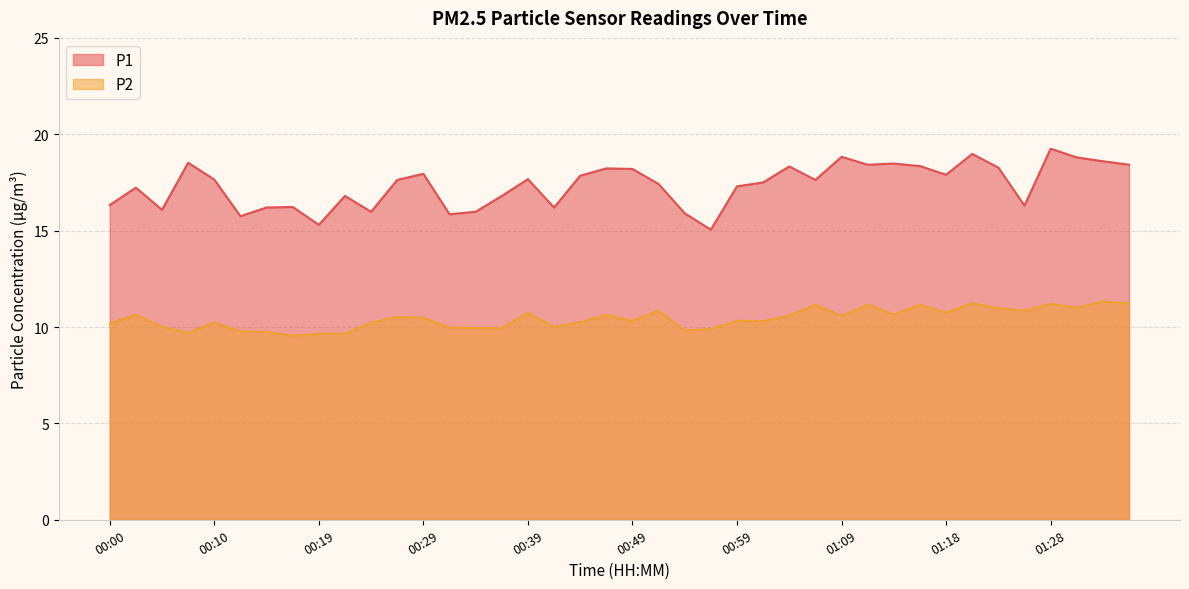

Rank the series at 00:02 from highest to lowest value.

P1, P2